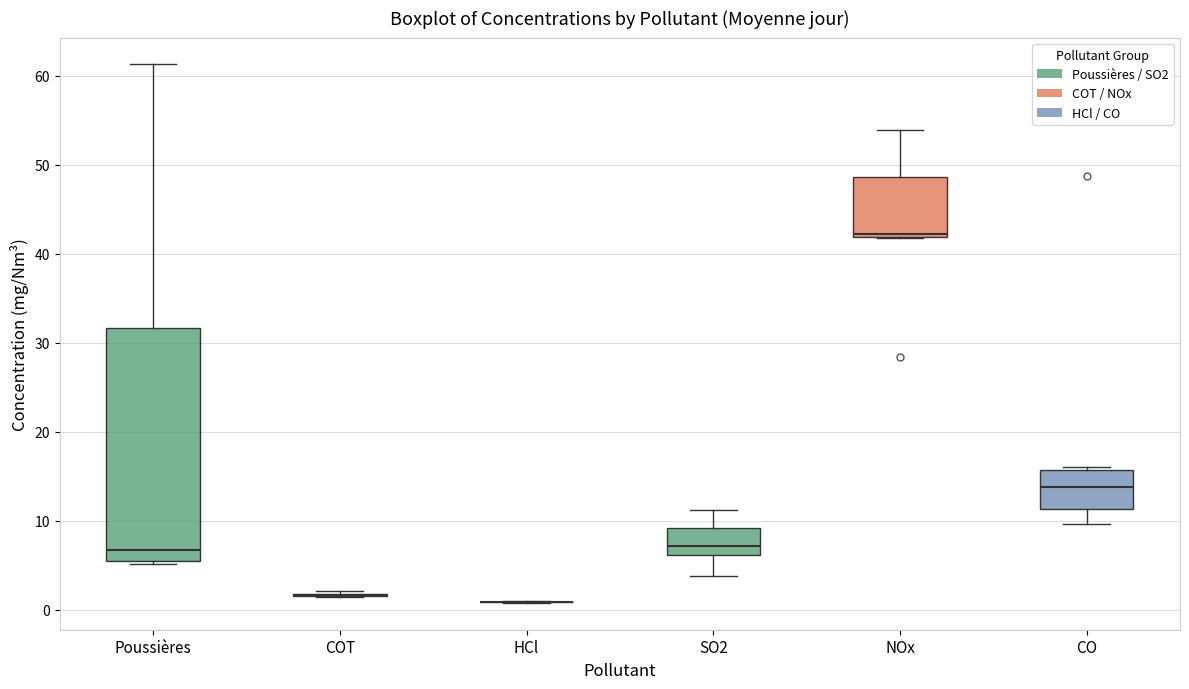

Which box is the tallest, from its lower edge to its upper edge?

Poussières